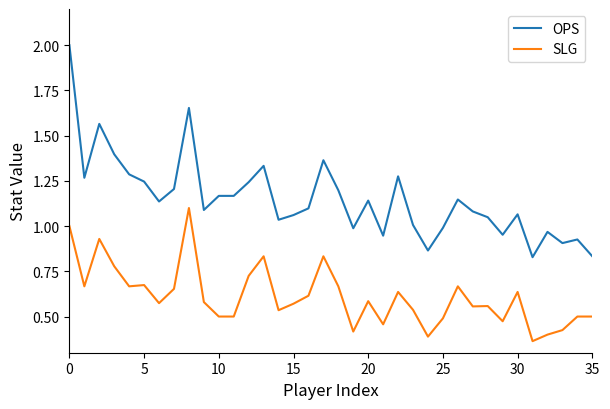

Rank the series by their average value, from lowest to highest.

SLG, OPS